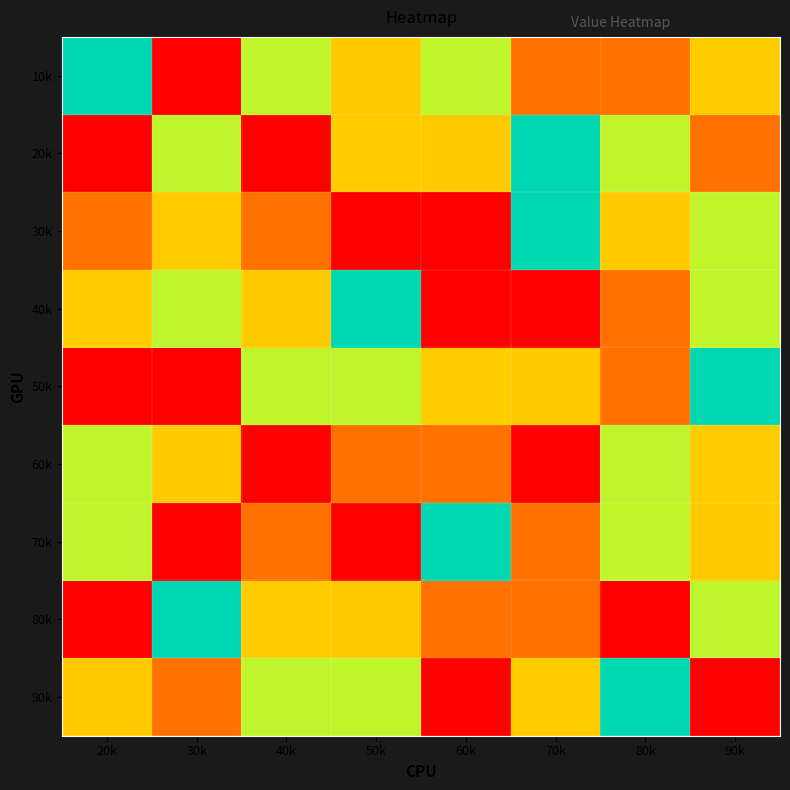

Which series has the largest total across all categories?

10k